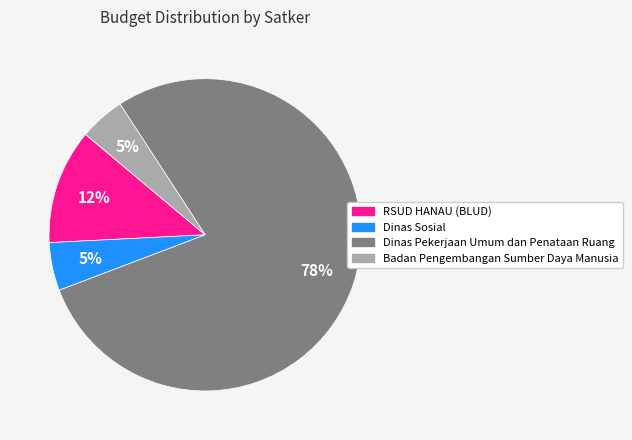

Is there any slice that represents more than half of the pie?

Yes